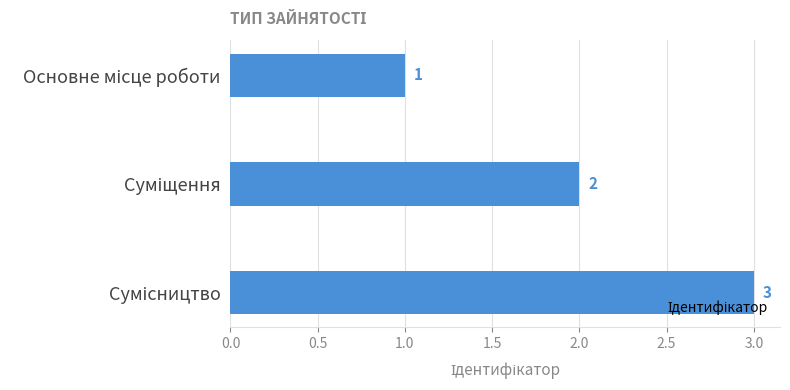

How many distinct data groups are displayed?

1